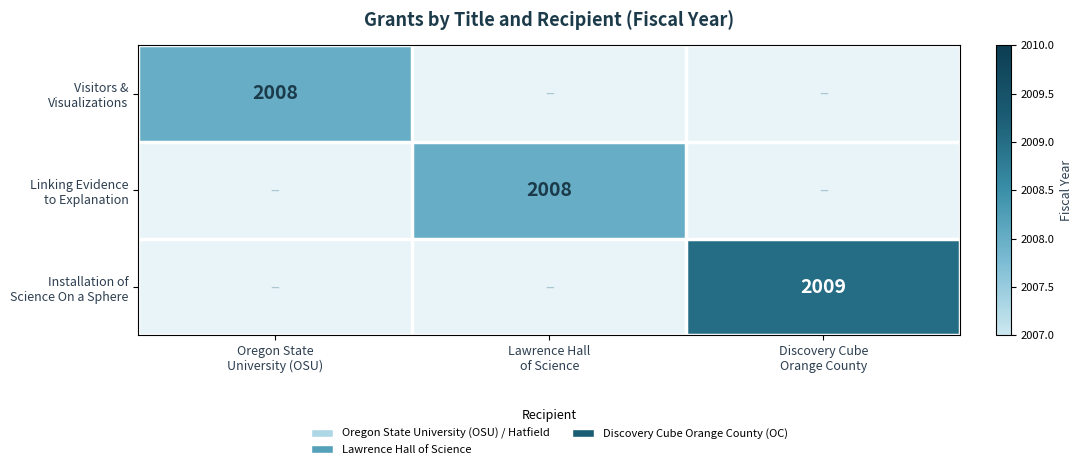

Which series has the widest spread of values?

Visitors & Visualizations